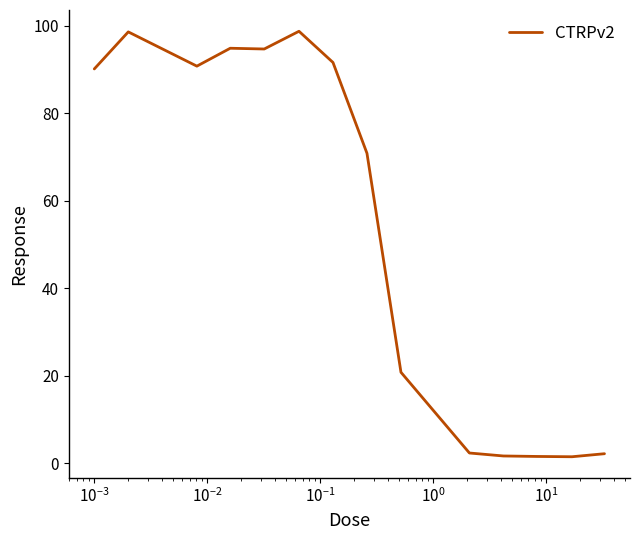

What is the sum of all values?

760.3